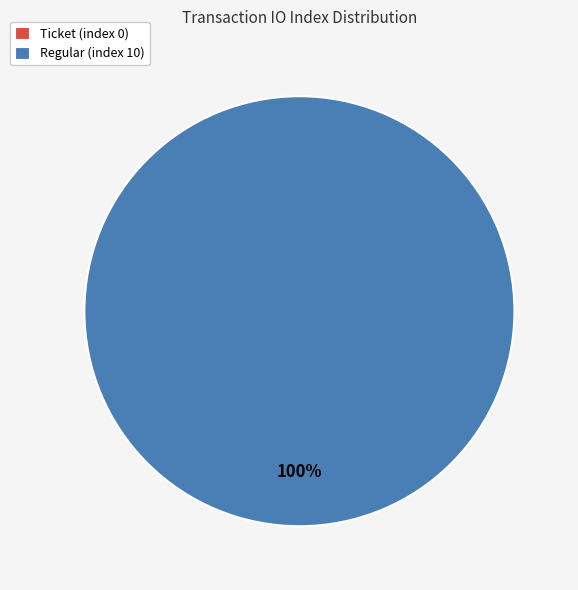

How many segments does this pie chart have?

2